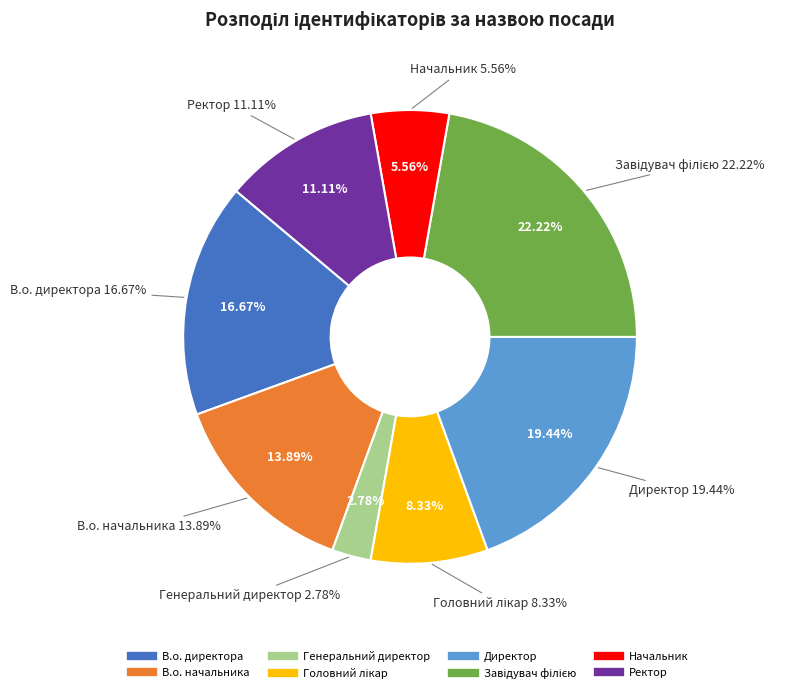

True or false: В.о. директора accounts for 25% of the total.

False